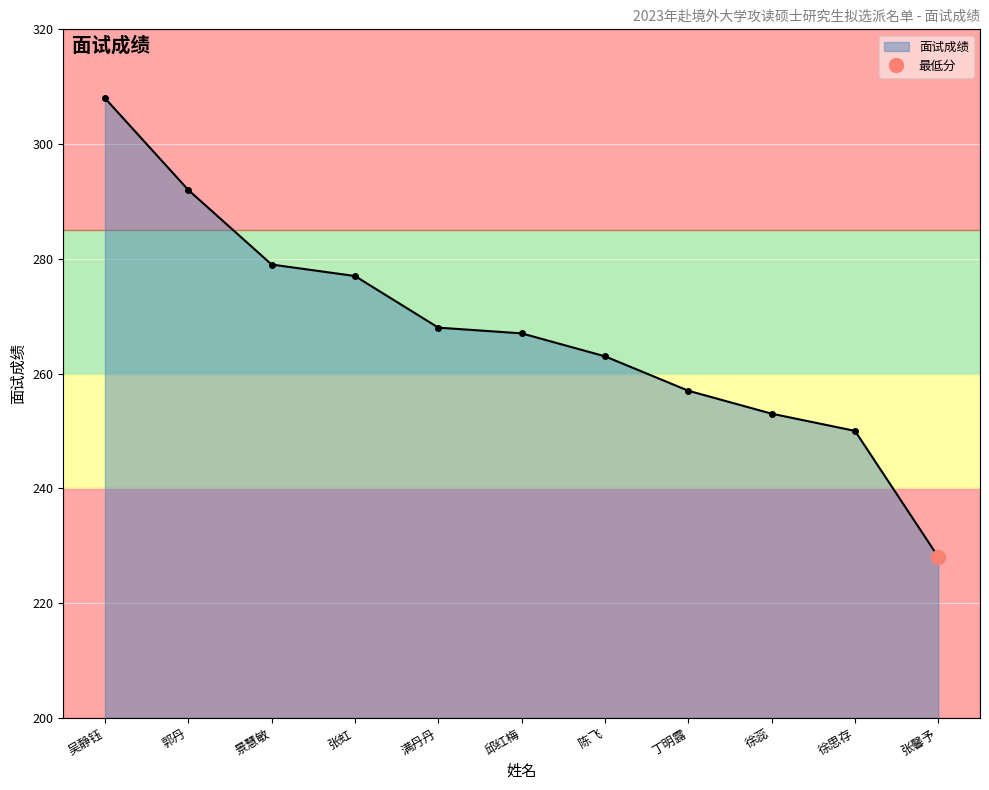

At which category does the chart reach its minimum across all series?

张馨予